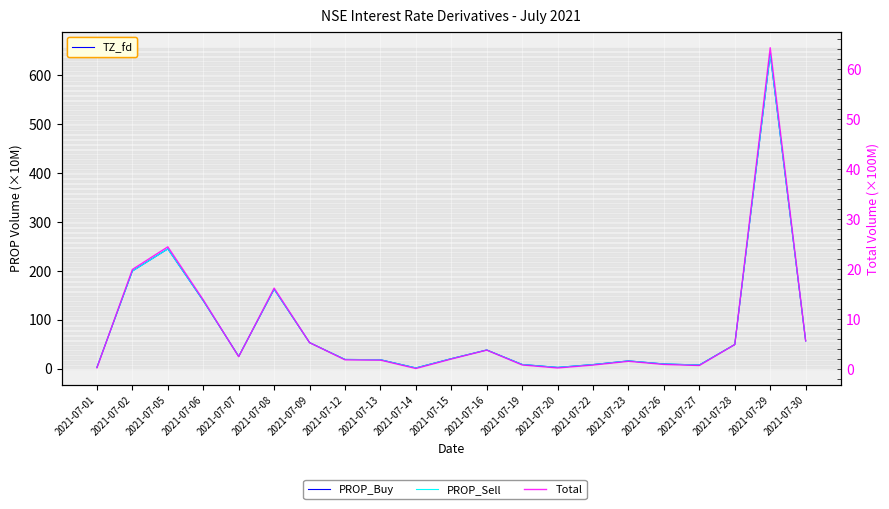

In Total, how many points are lower than both neighbors (excluding endpoints)?

4